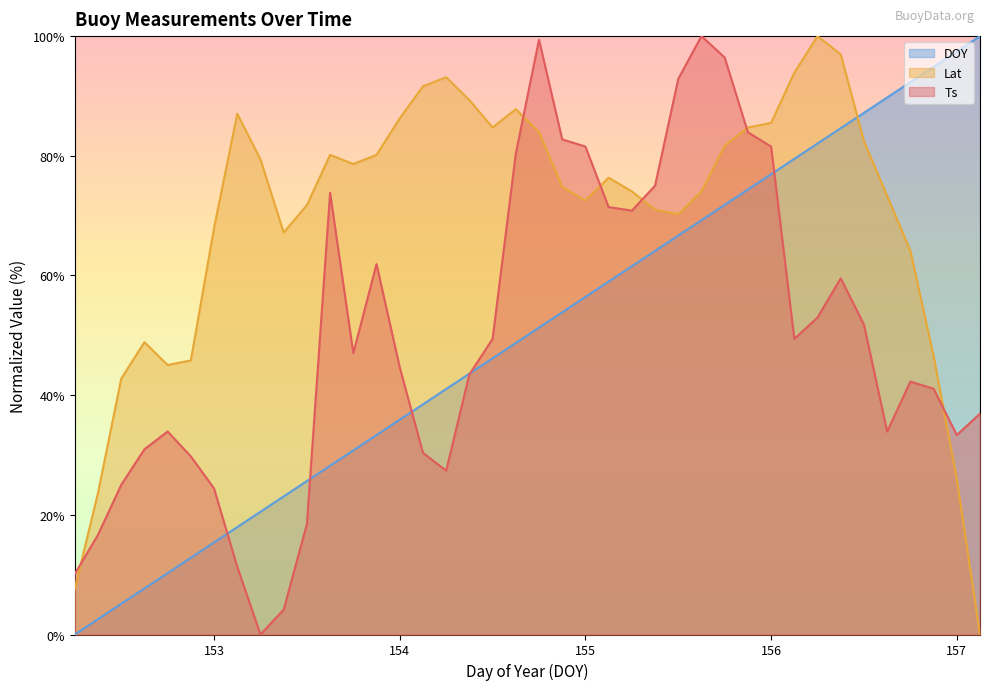

What is the difference between the DOY values at 153.25 and 155.875?

53.8